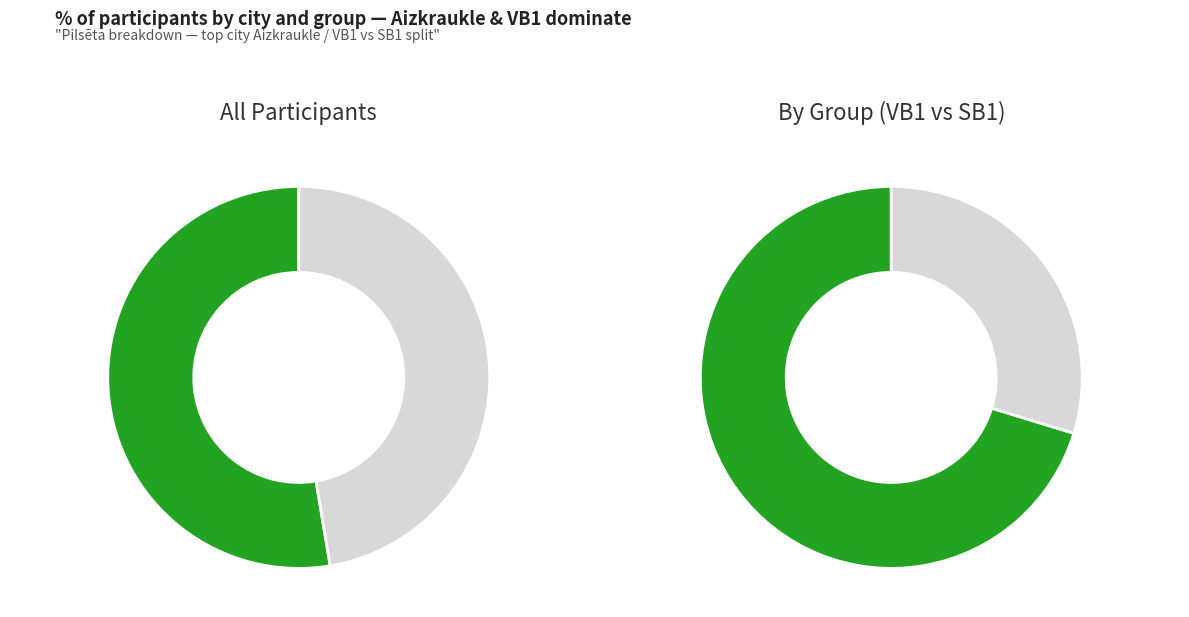

What is the total percentage of Aizkraukle and Ogre?

55.3%